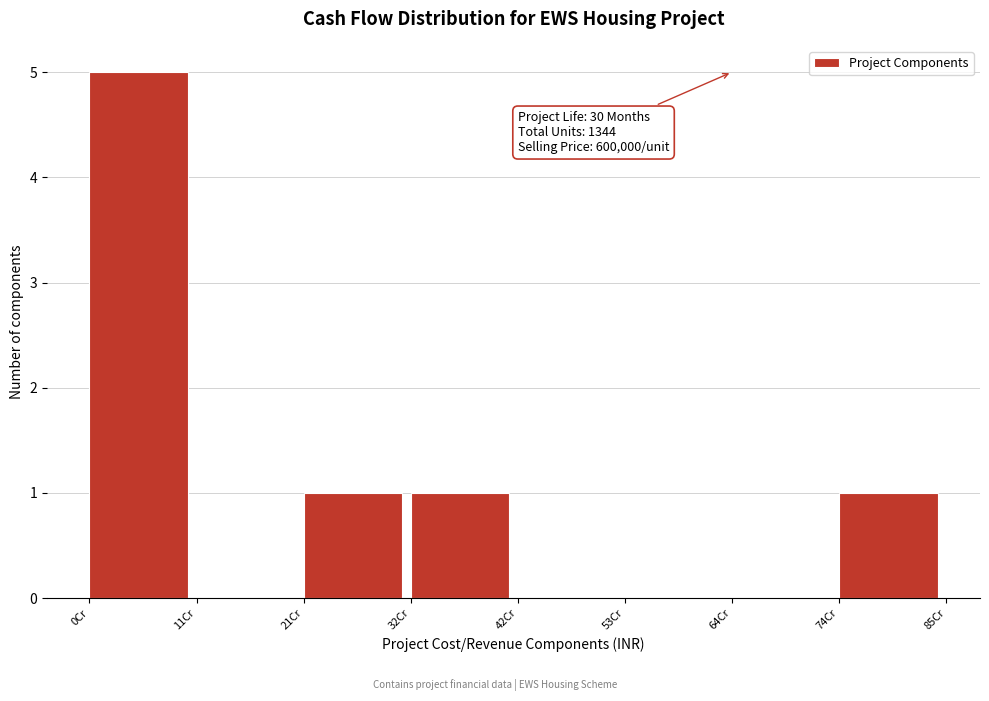

Reading right to left, extract all data points from this chart.

74Cr=1	64Cr=0	53Cr=0	42Cr=0	32Cr=1	21Cr=1	11Cr=0	0Cr=5